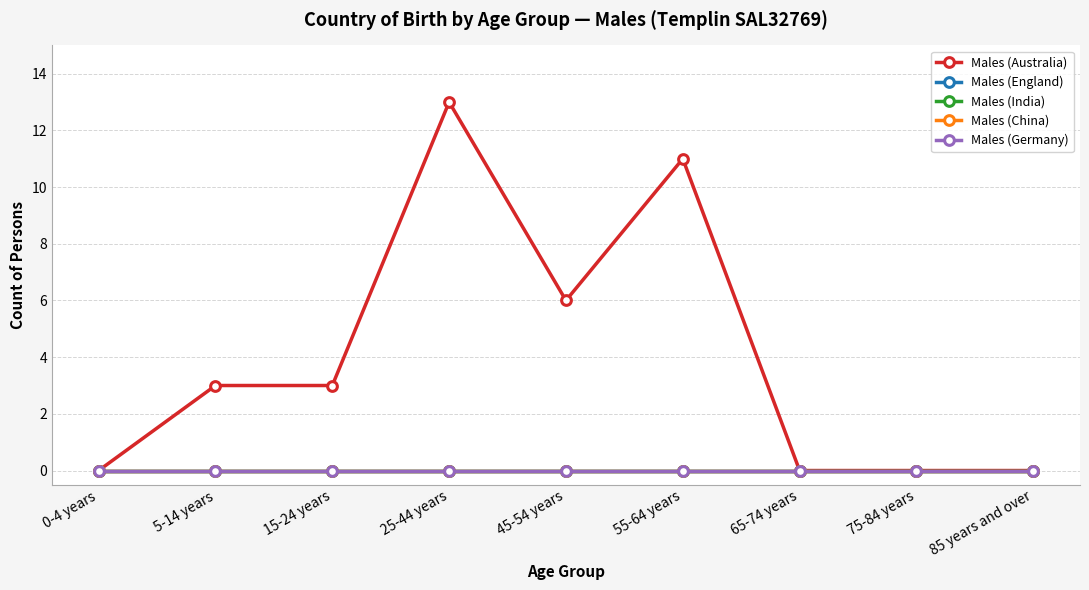

Does the chart have visible grid lines?

Yes